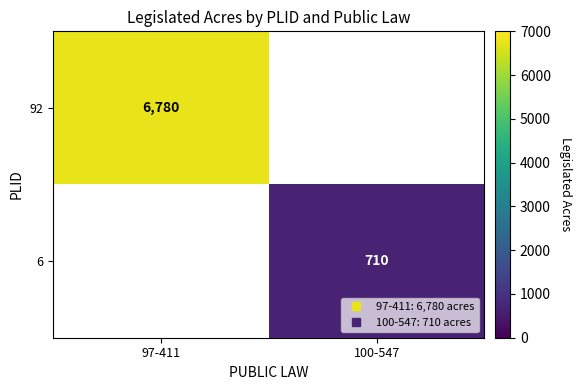

The value of 6 at 100-547 is 710.0. True or false?

True